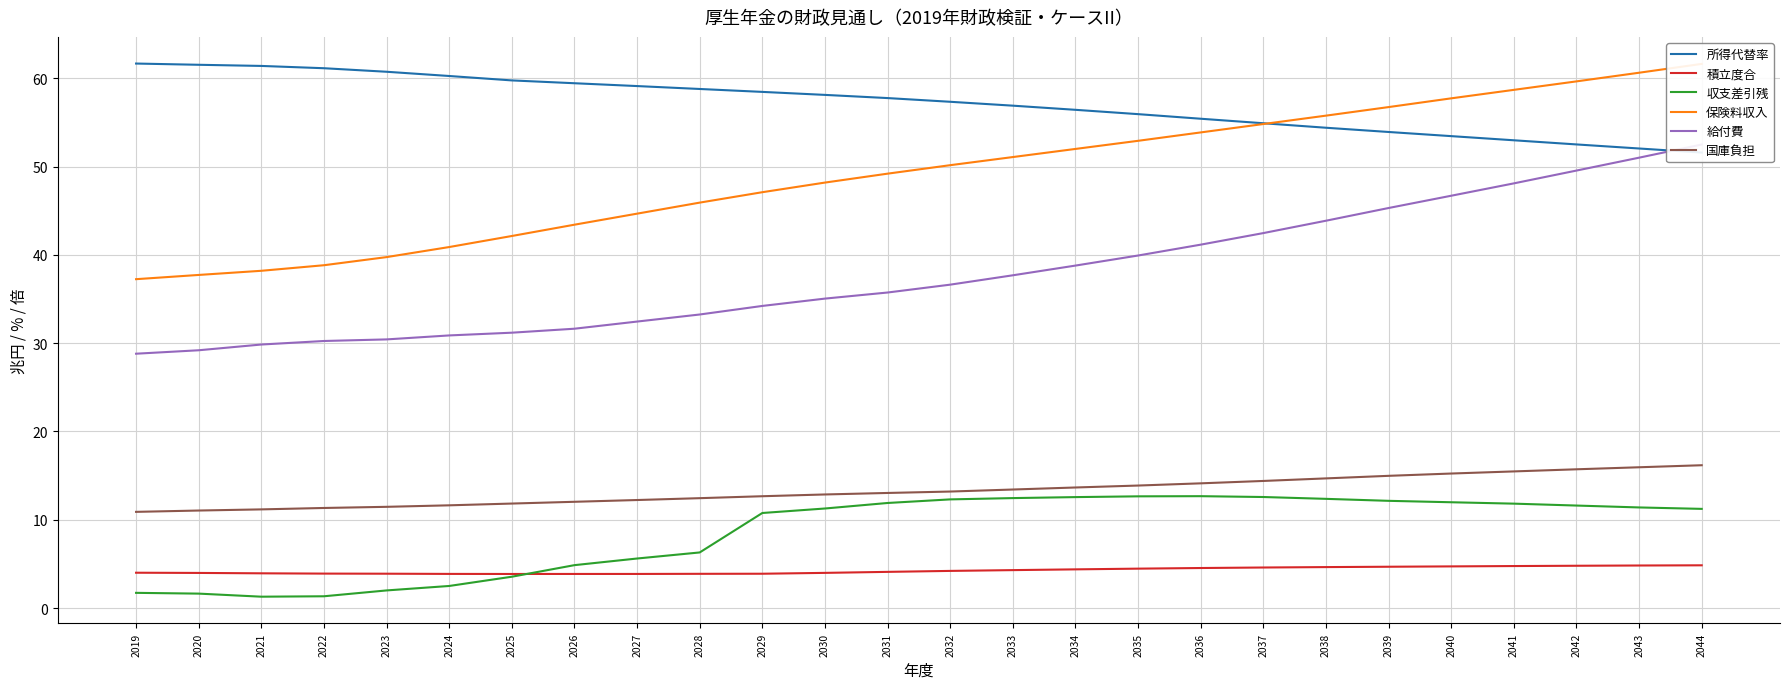

What is the approximate value of 給付費 at 2036?

41.1